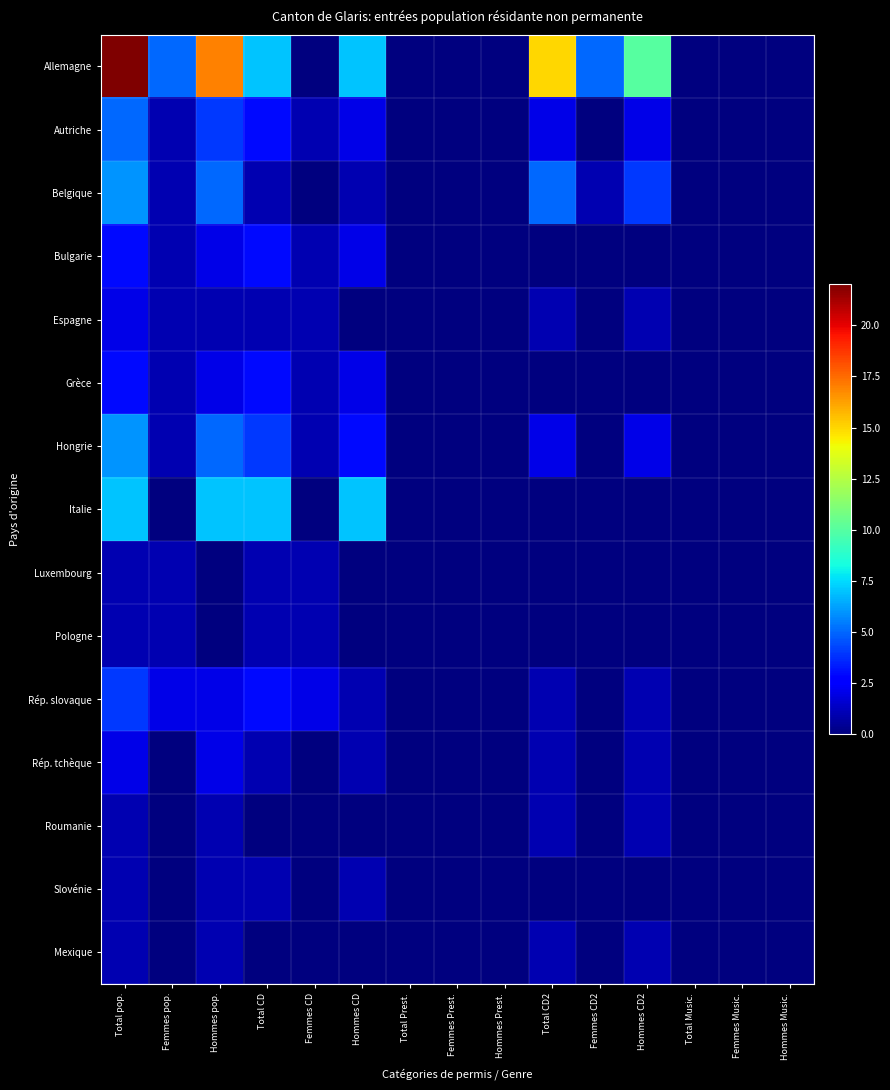

How many series are shown in this chart?

15